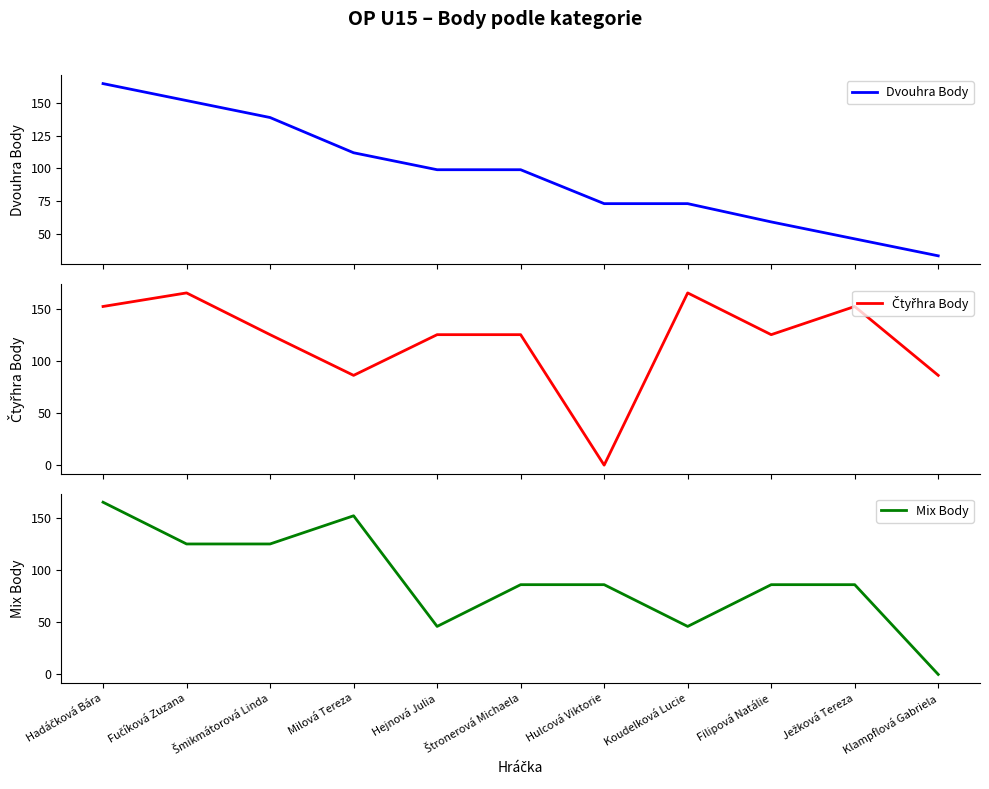

What is the label of the 6th point from the left?

Štronerová Michaela